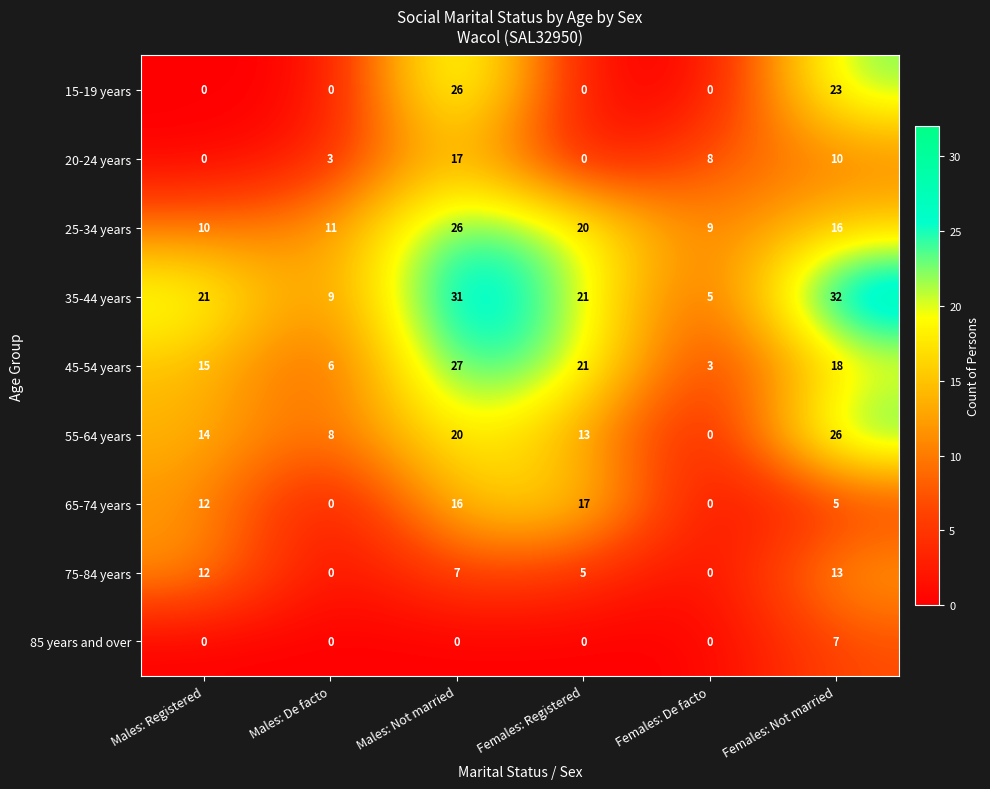

Count the number of data series in this chart.

9